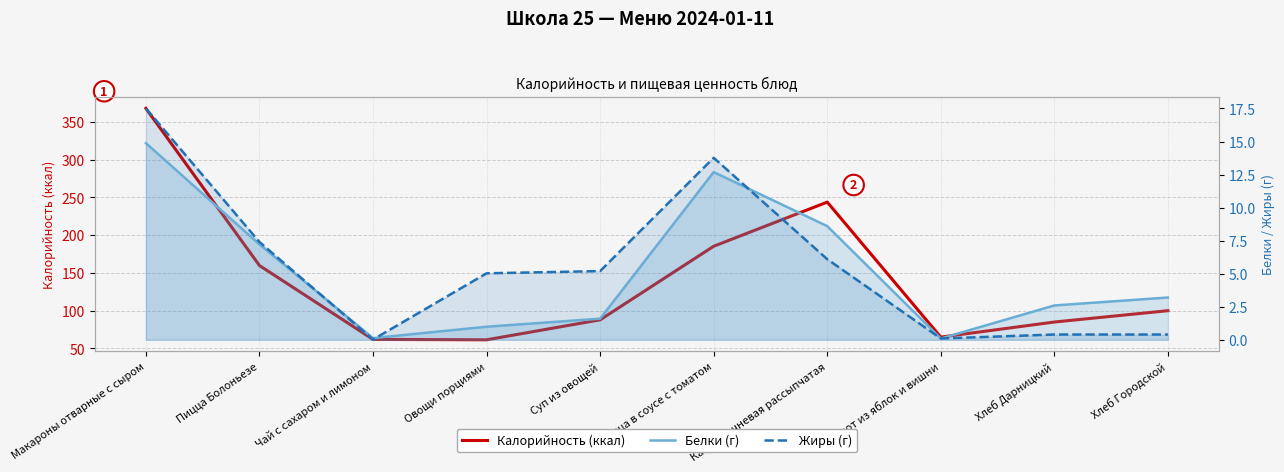

Which category has the highest value in the Жиры (г) series?

Макароны отварные с сыром